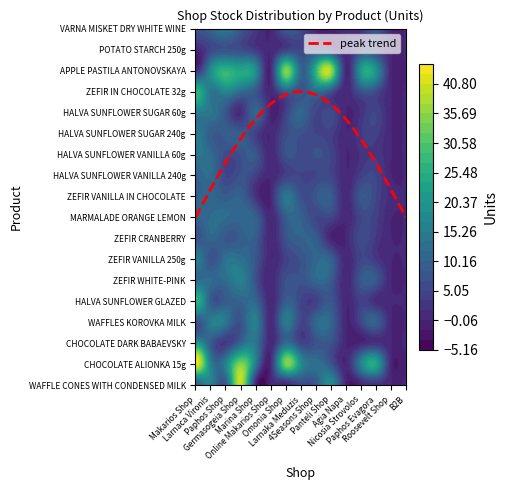

What is the average value of the ZEFIR CRANBERRY series?

5